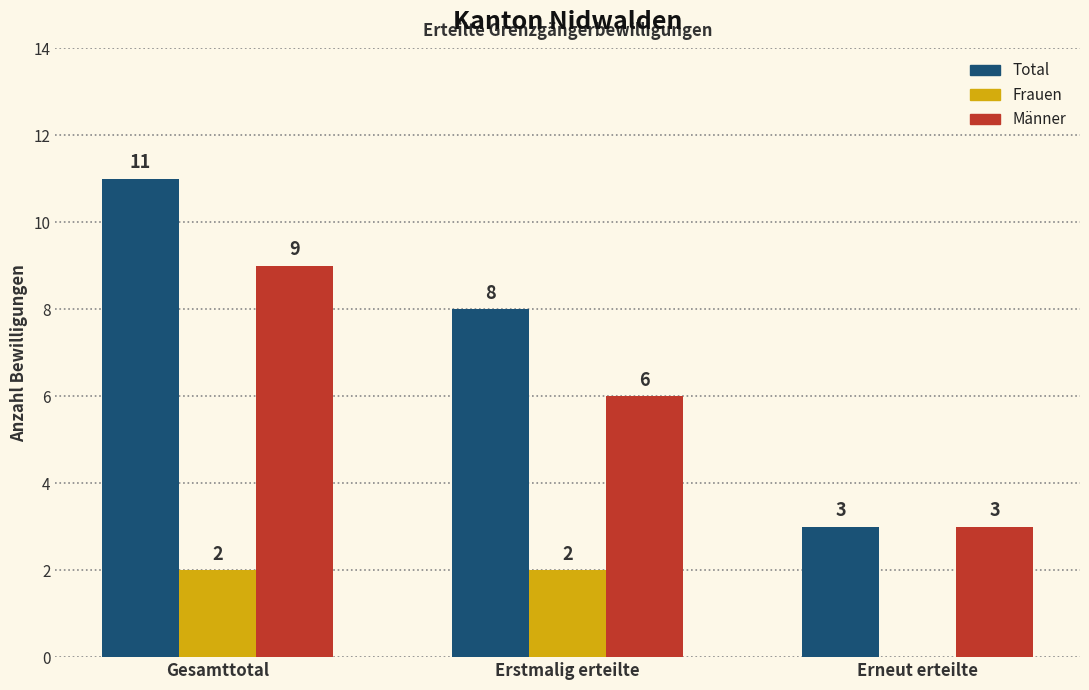

How many values in Frauen are above zero?

2